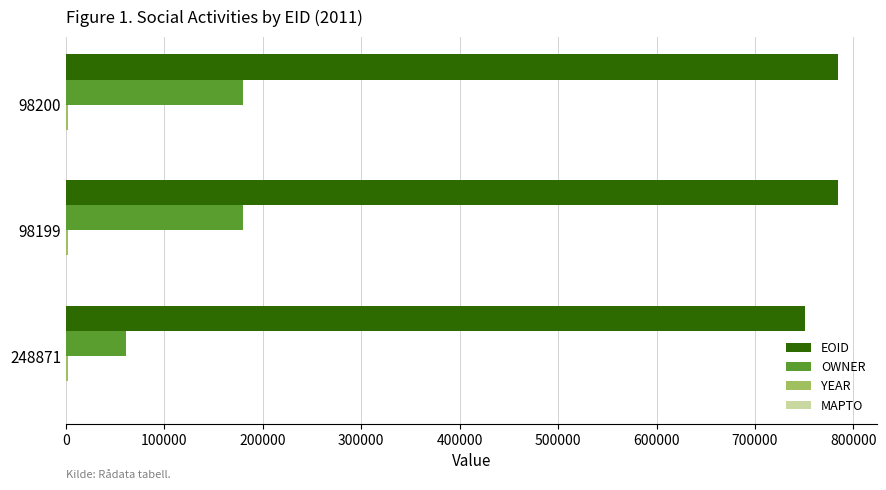

Which series changed the most between 248871 and 98199?

OWNER